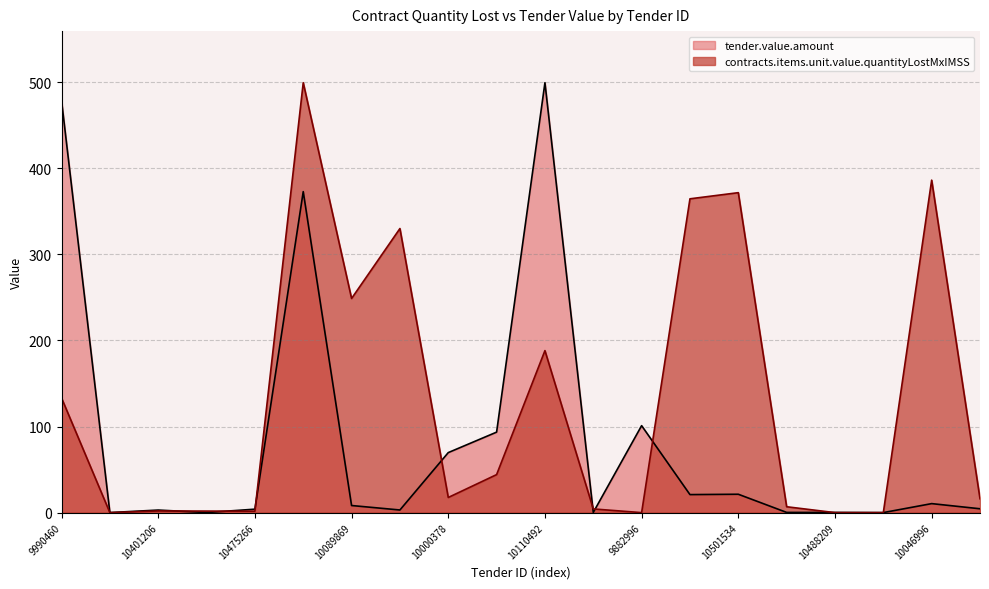

The tender.value.amount series shows 8.2 at 10089869. True or false?

True